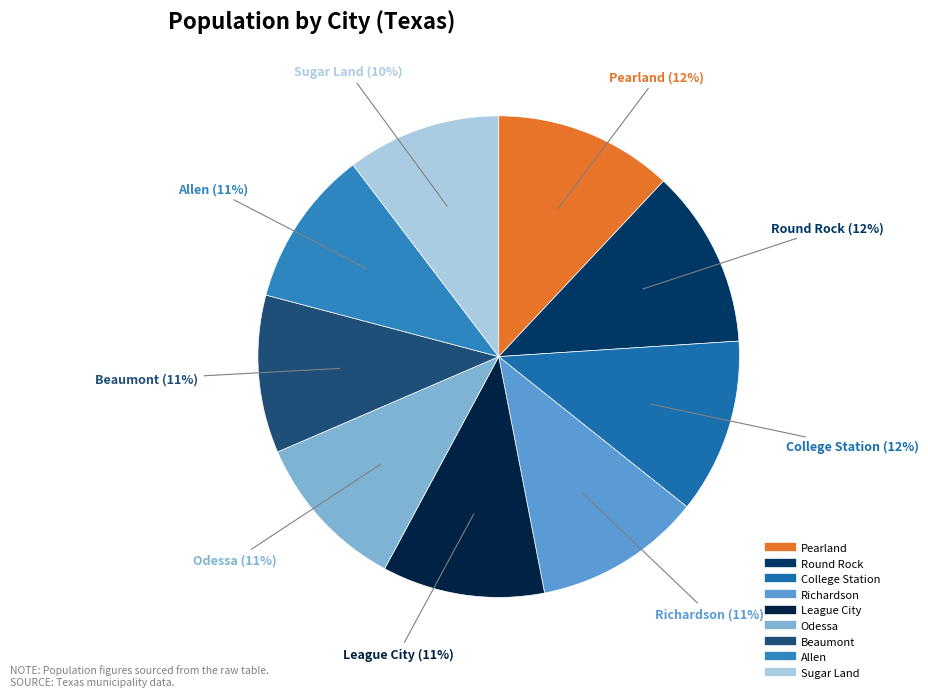

Count the number of slices in the pie.

9